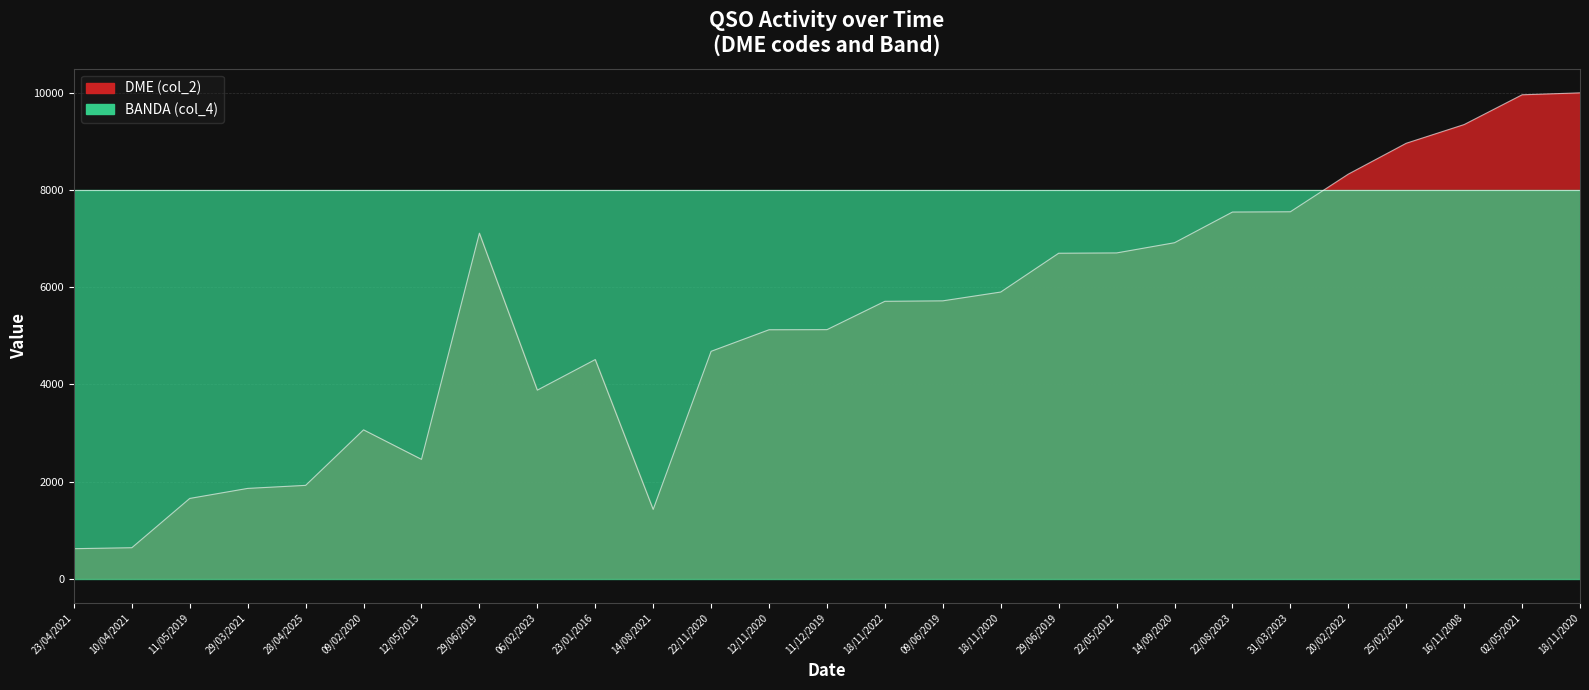

Which has a higher value, 16/11/2008 or 25/02/2022?

16/11/2008